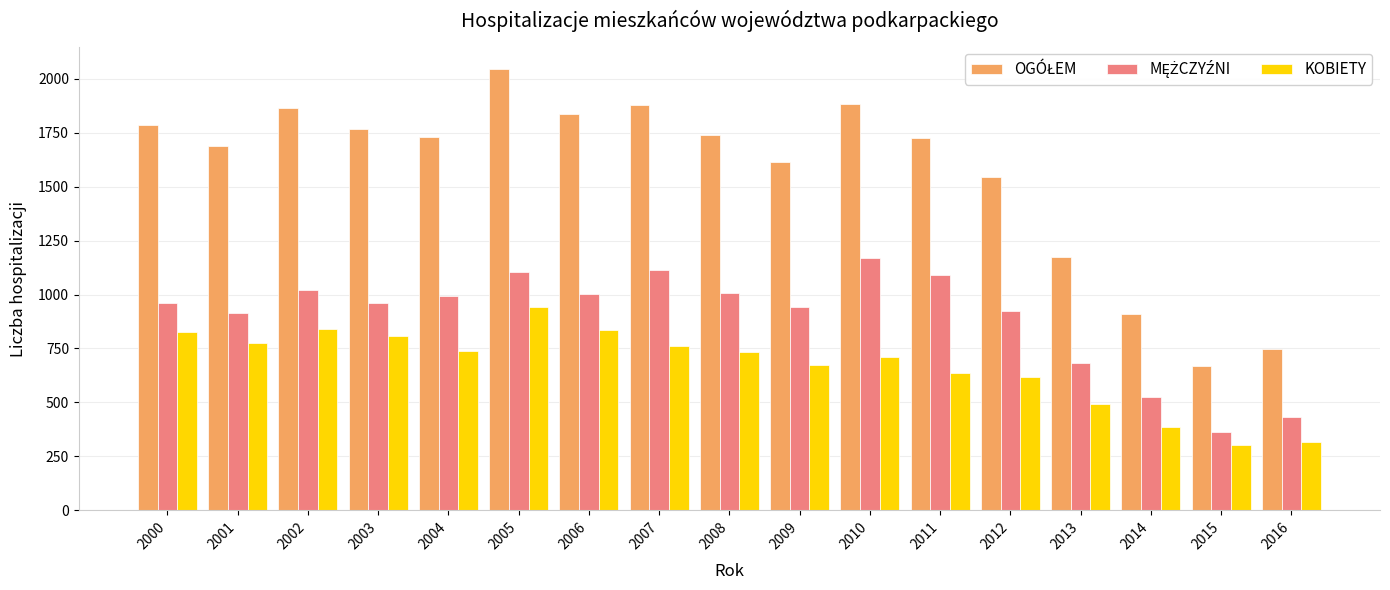

At which category does the chart reach its peak across all series?

2005